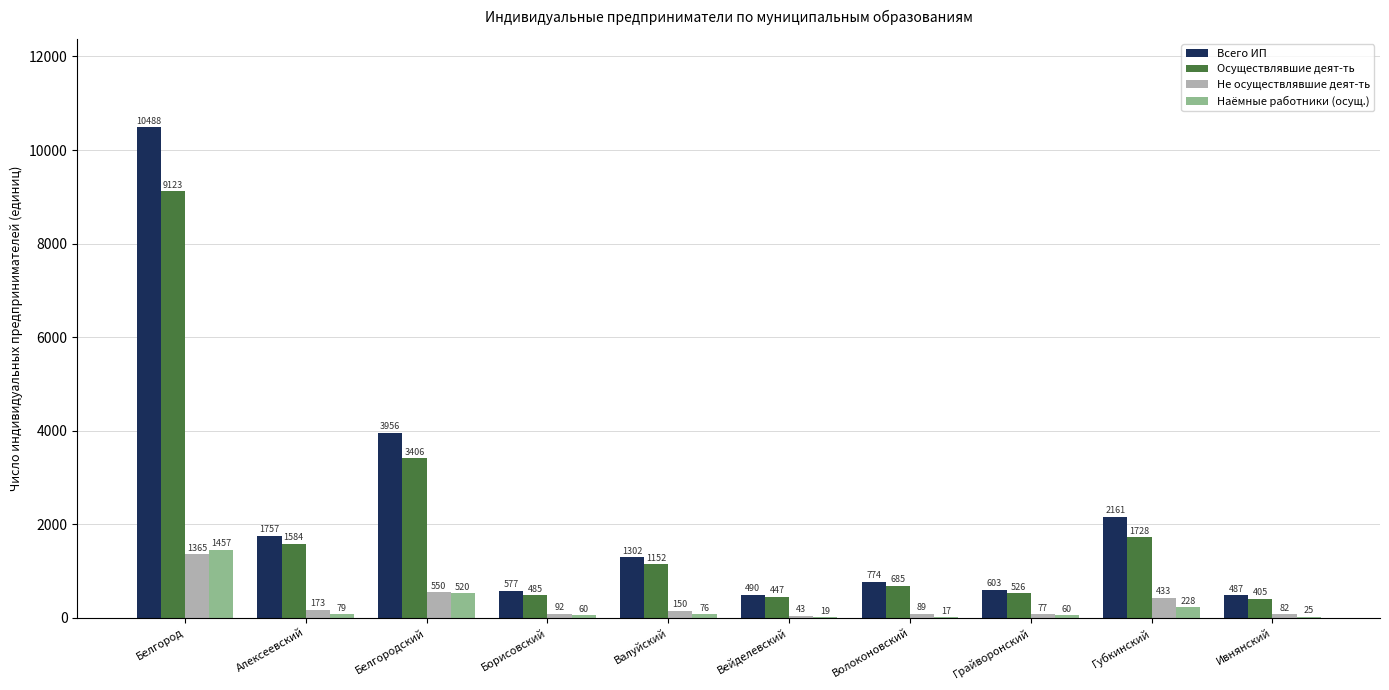

What is the total value across all series at Вейделевский?

999